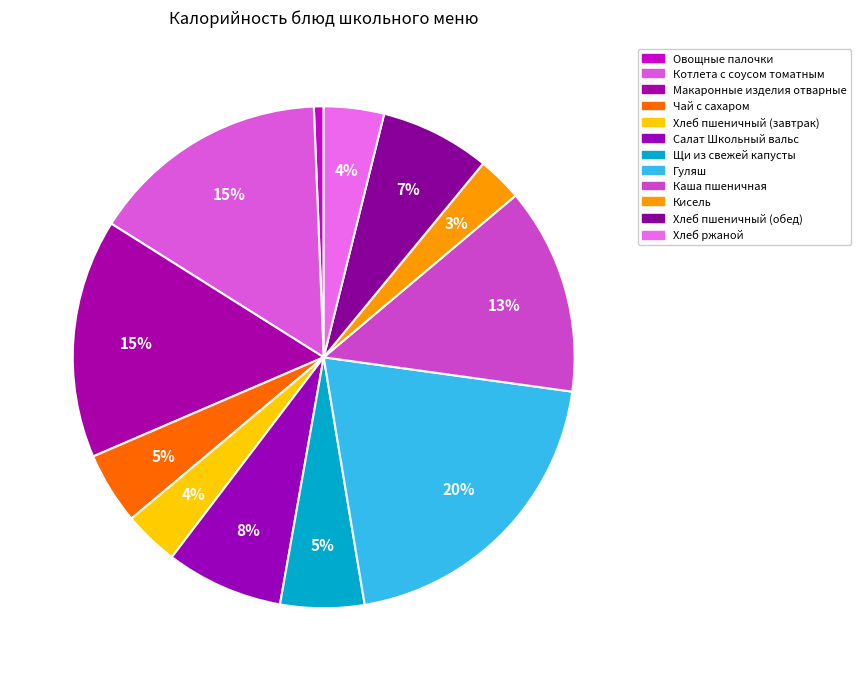

Which category has the smallest portion of the pie?

Овощные палочки